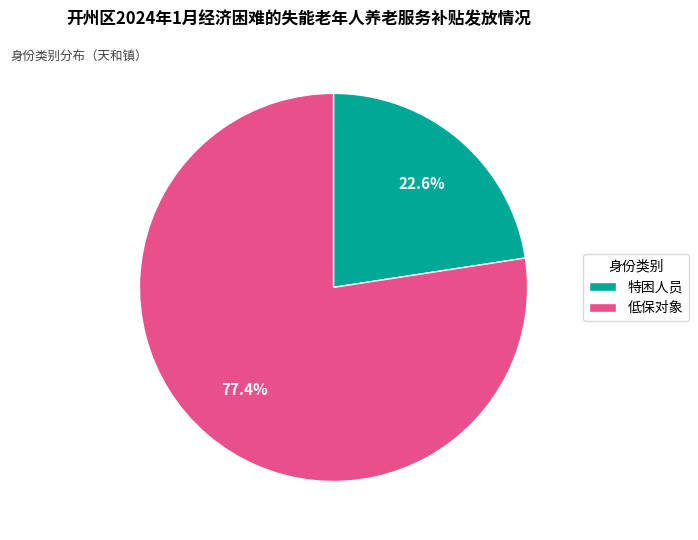

Which slice is the smallest?

特困人员